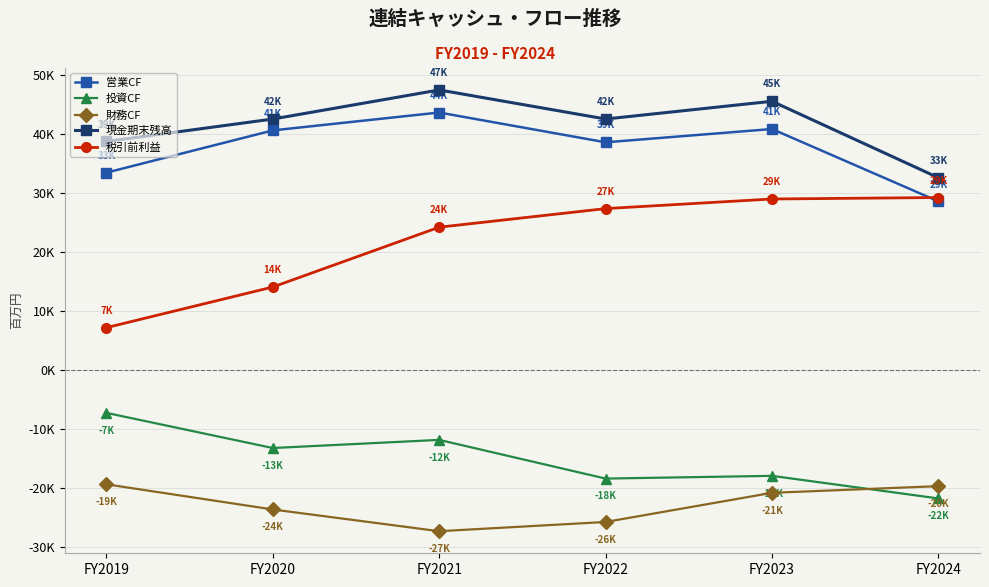

What is the approximate value of 現金期末残高 at FY2023?

45474.0